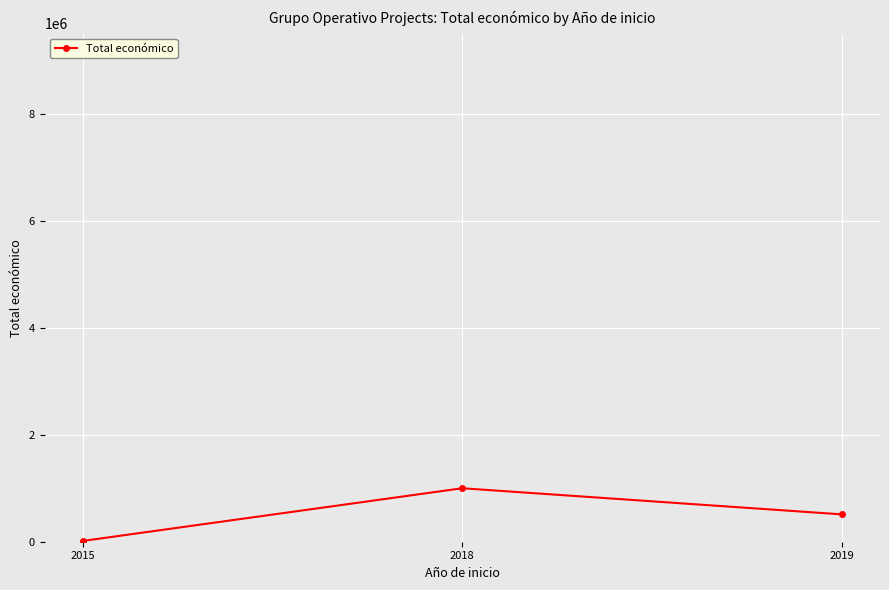

Is it true that the value at 2018 is 1609791?

False